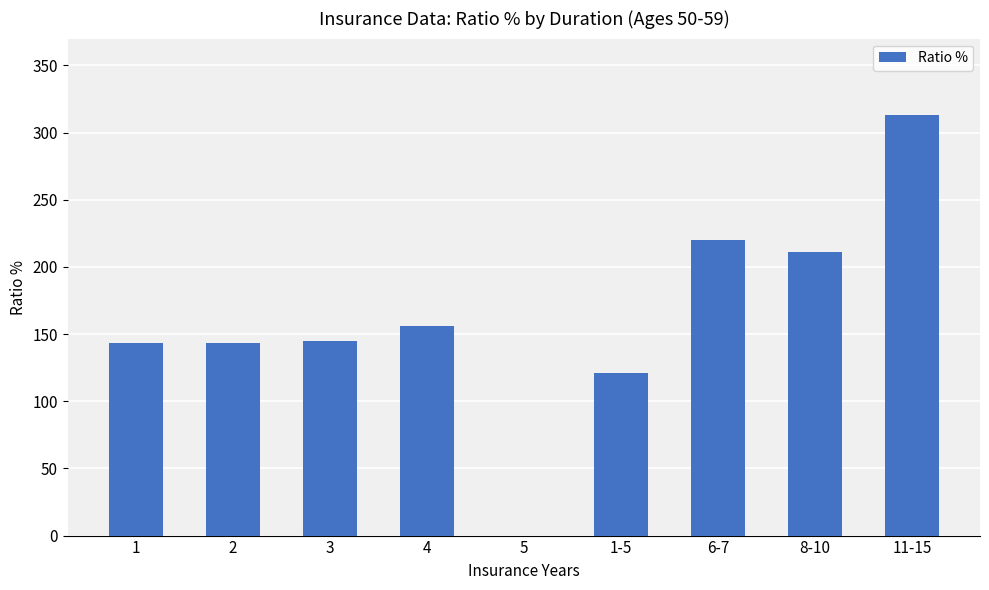

What is the greatest value displayed?

313